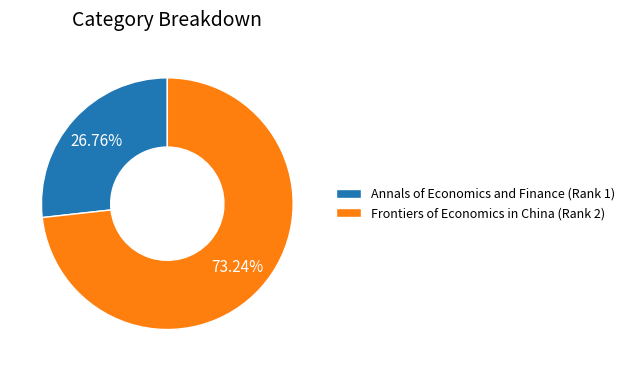

Does Frontiers of Economics in China (Rank 2) account for over 50% of the chart?

Yes